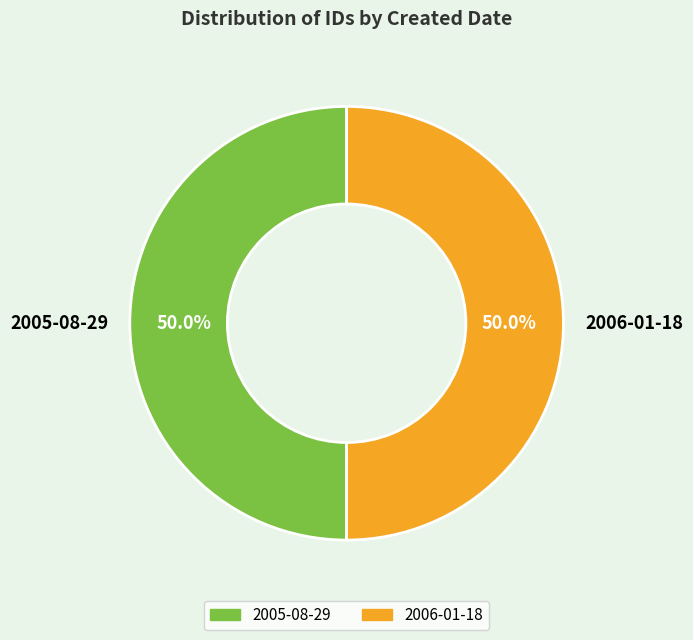

What is the ratio of the value at 2005-08-29 to the value at 2006-01-18?

1.0